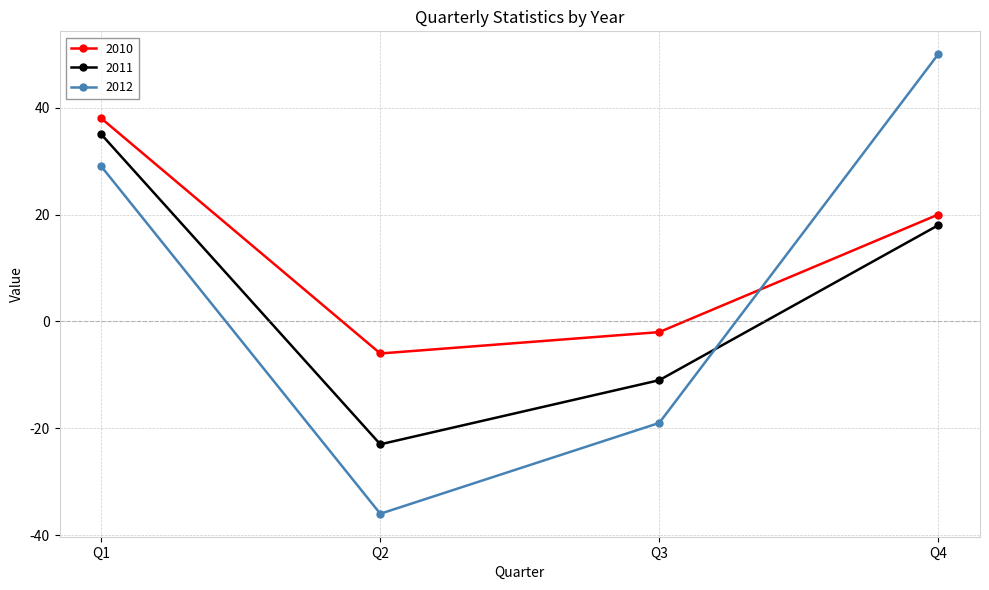

Where is 2011 nearest to the value 6?

Q4